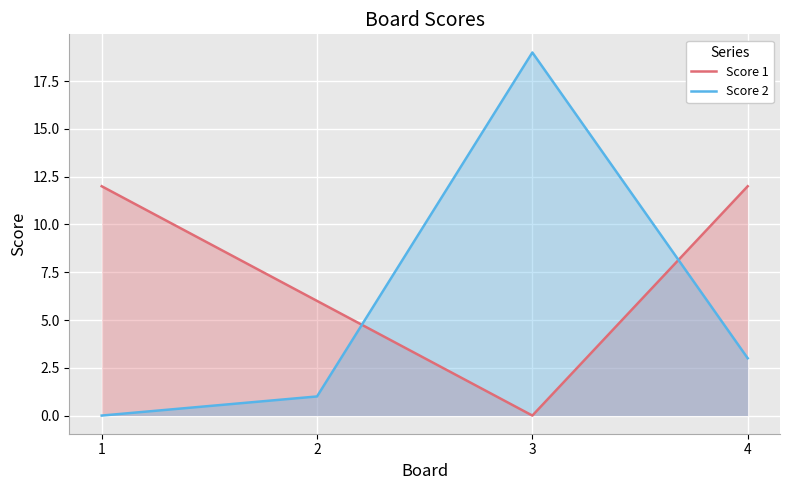

What is the difference between the maximum and second lowest values in the Score 2 series?

18